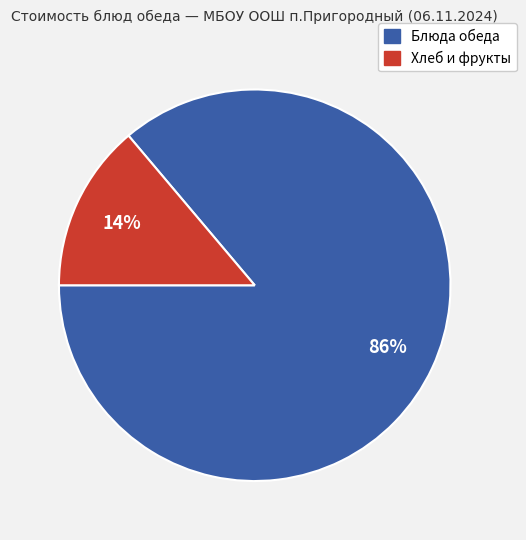

Is there any slice that represents more than half of the pie?

Yes